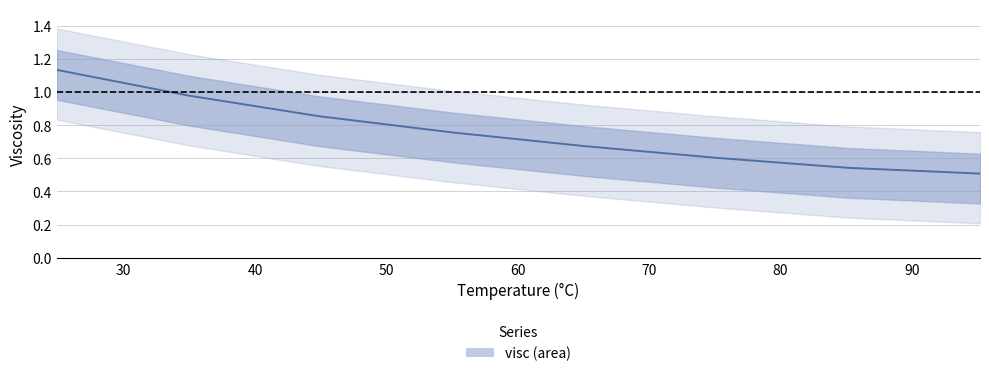

What is the smallest value displayed?

0.5